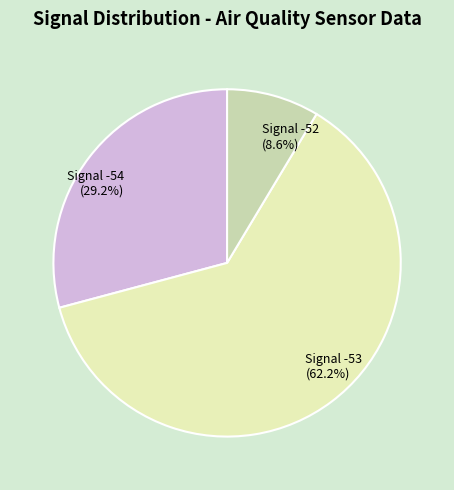

What is the smallest slice in the pie chart?

Signal -52